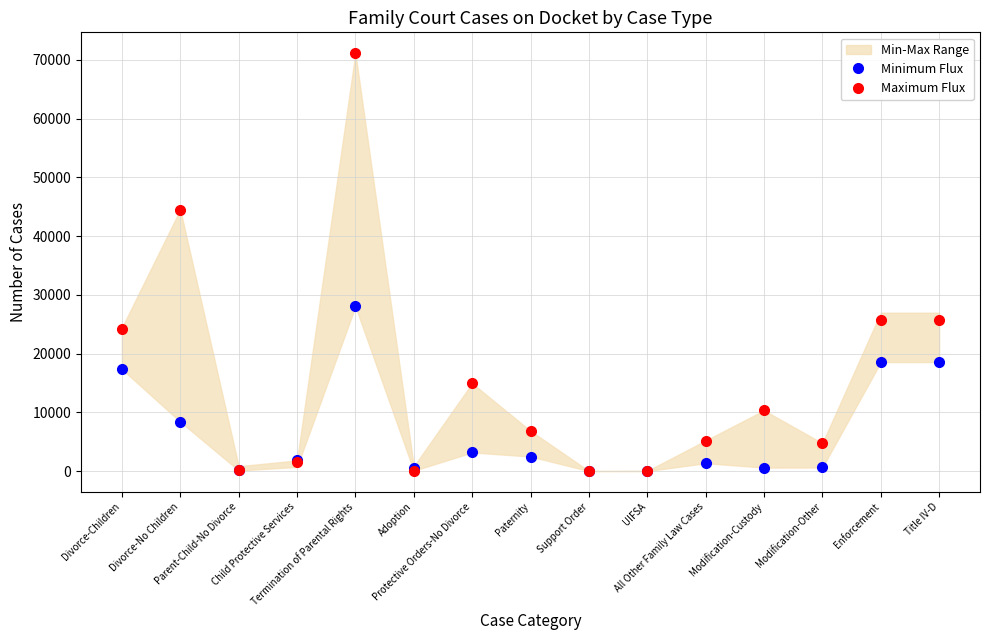

What is the difference between the Minimum Flux values at Title IV-D and Termination of Parental Rights?

9481